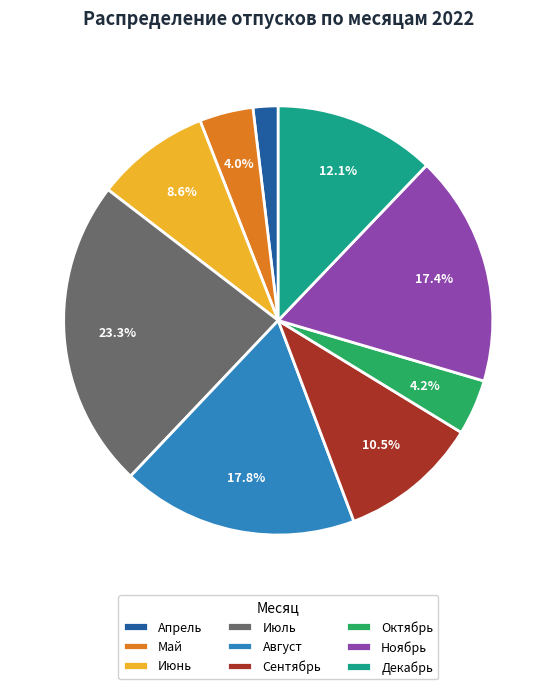

To the nearest percent, what portion does Ноябрь represent?

17%